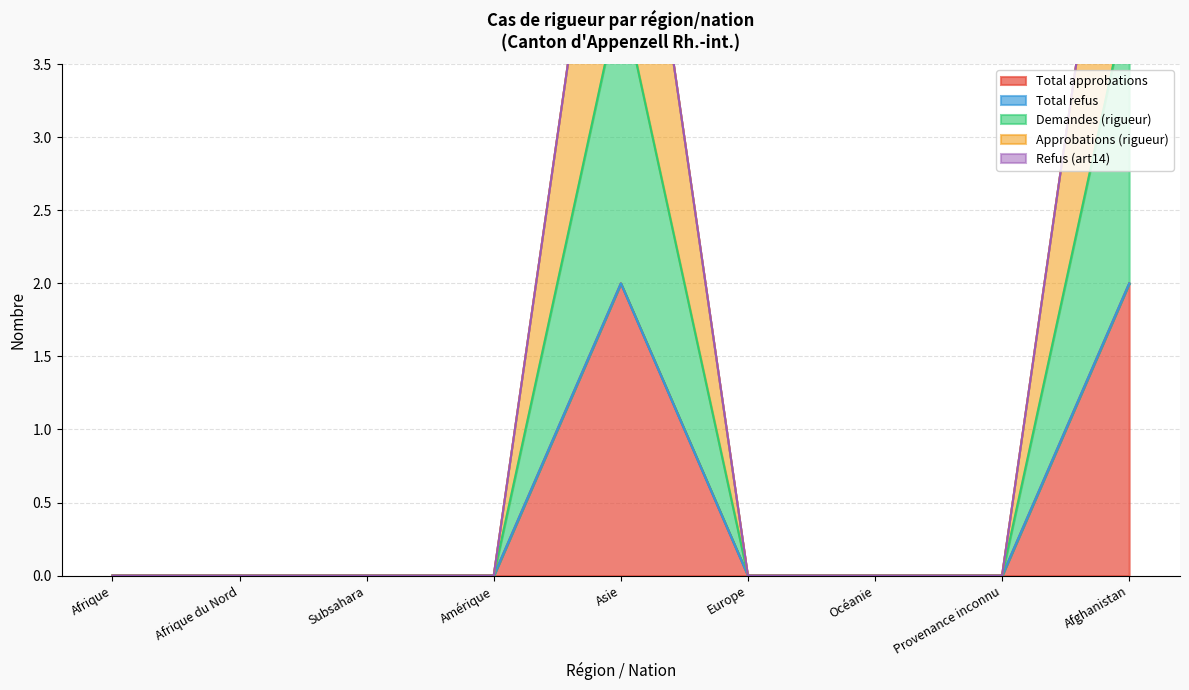

Which series changed the most between Afrique du Nord and Subsahara?

Total approbations